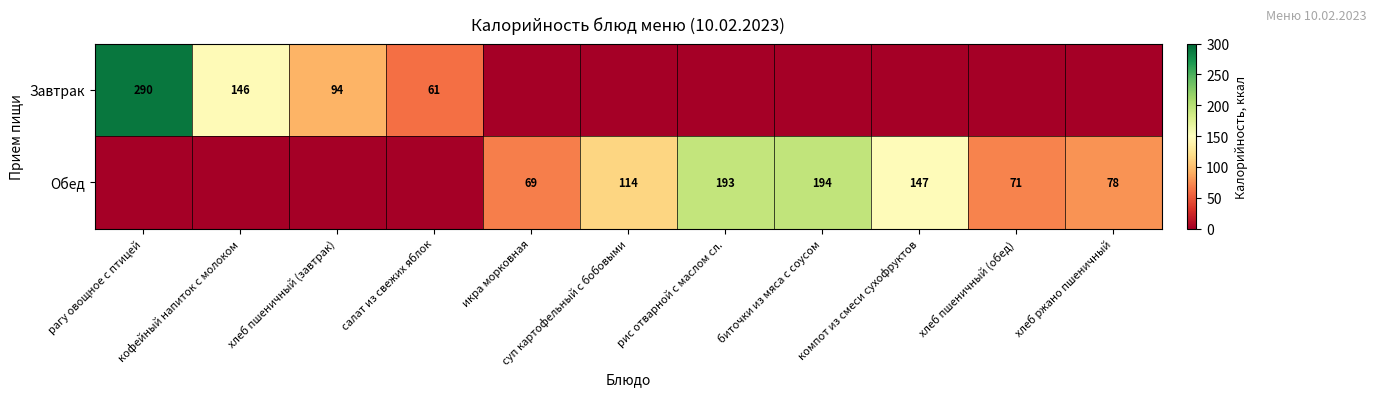

The value of Обед at суп картофельный с бобовыми is 168. True or false?

False